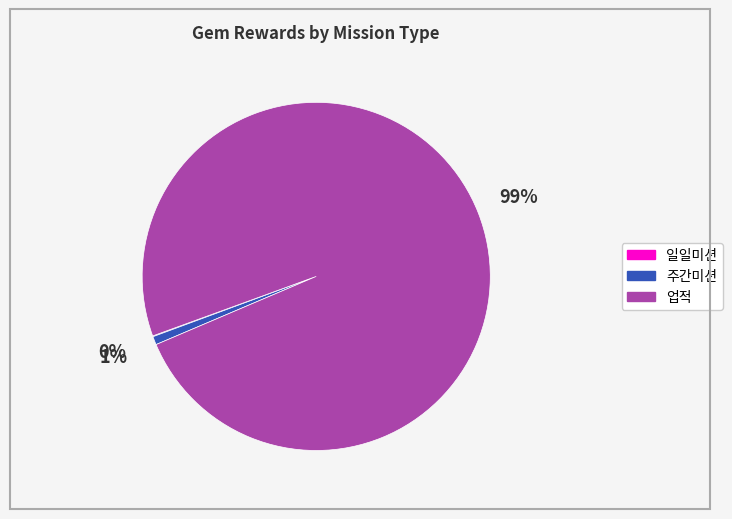

To the nearest percent, what is the difference between the largest and smallest slice percentages?

99%